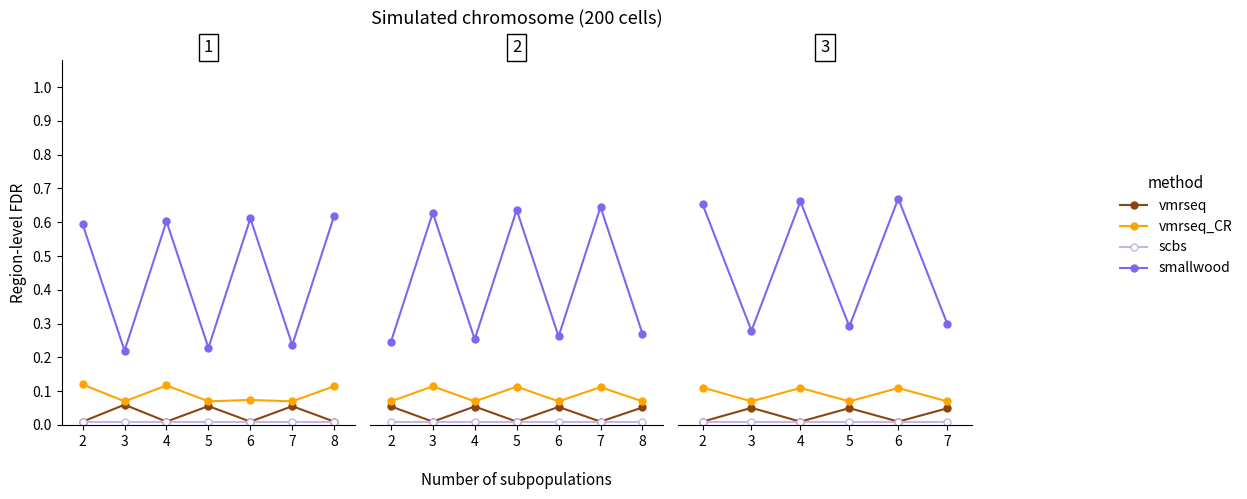

What is the sum of all vmrseq_CR values?

0.6